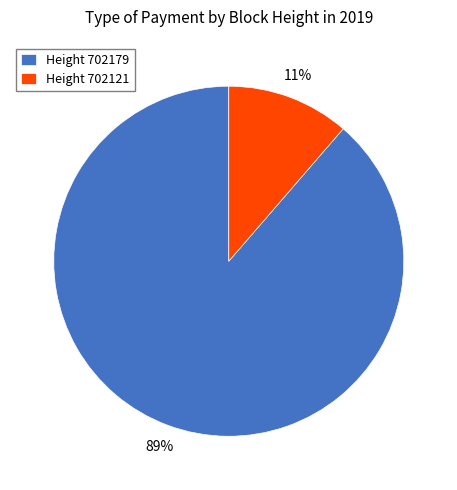

What is the largest slice in the pie chart?

Height 702179